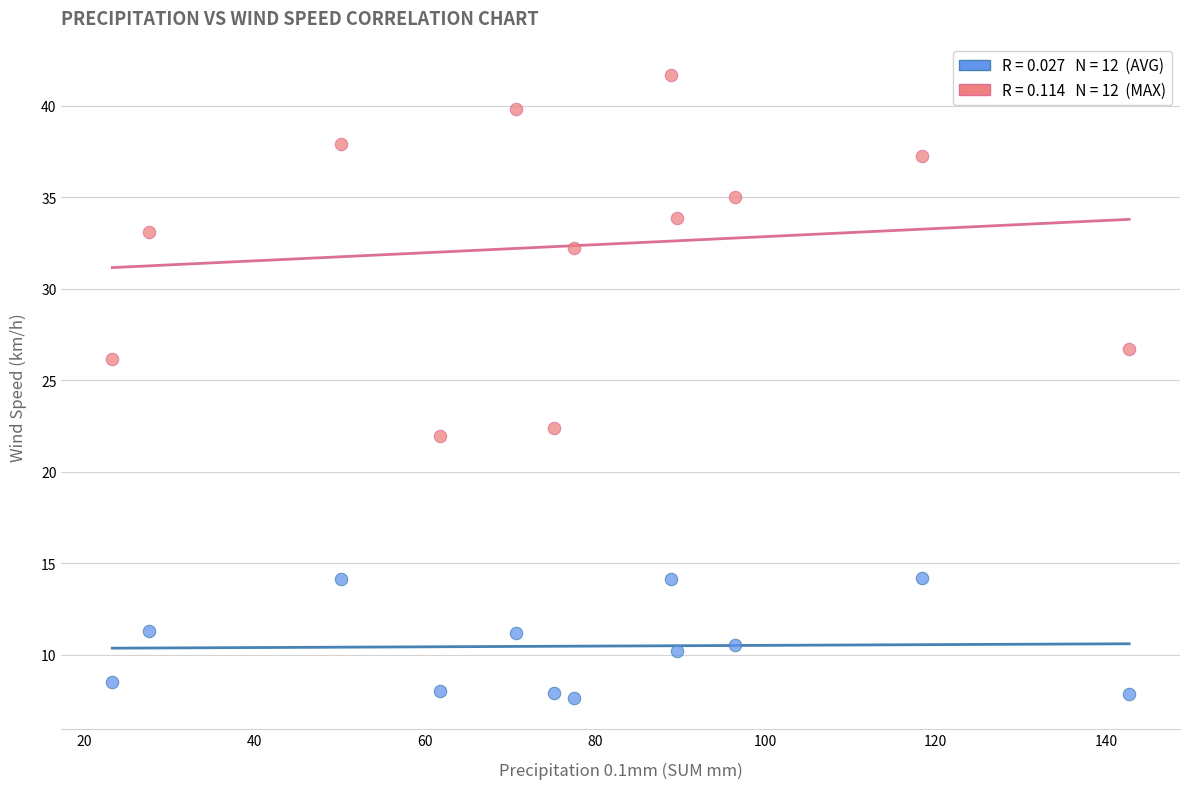

Across all series, what Y value is closest to 24?

22.4